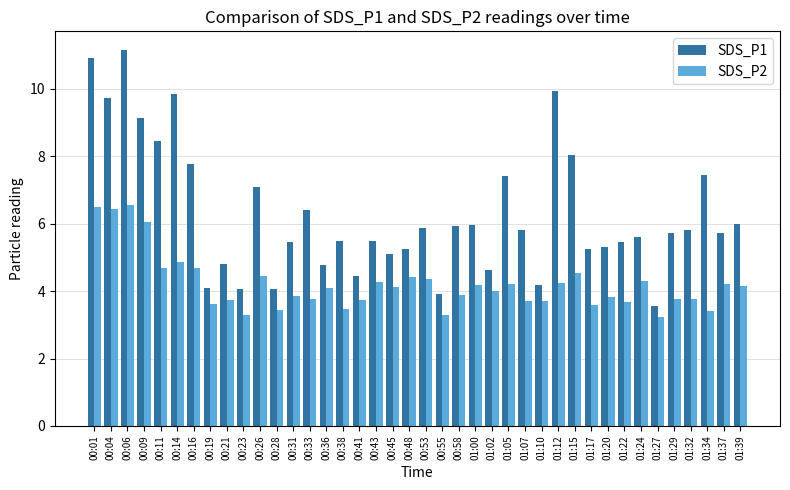

Rank the series by their maximum value, from lowest to highest.

SDS_P2, SDS_P1